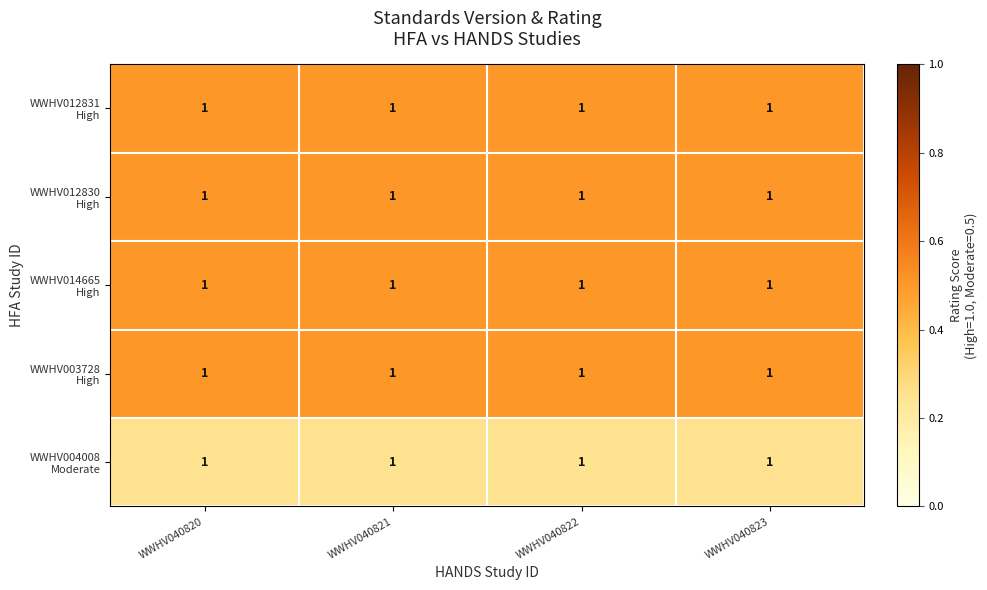

List the series in order of their peak value, lowest first.

WWHV004008 Moderate, WWHV012831 High, WWHV012830 High, WWHV014665 High, WWHV003728 High